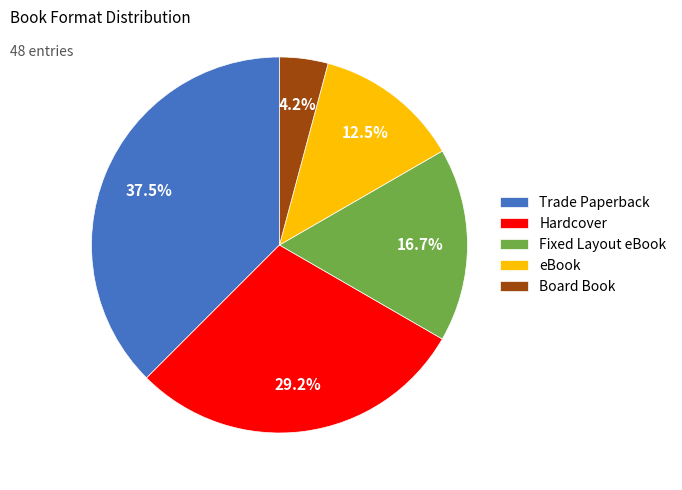

How many segments does this pie chart have?

5